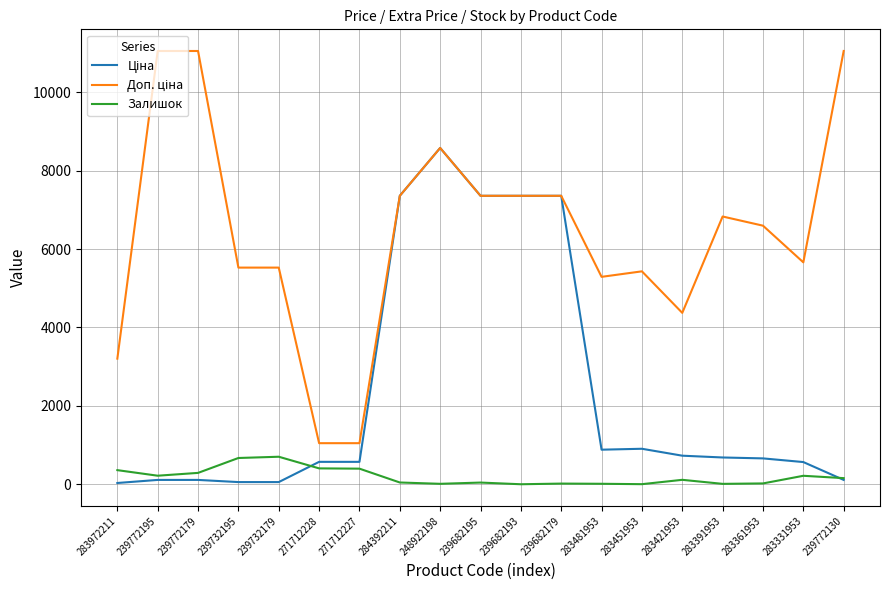

At which category is the sum across all series the highest?

248922198